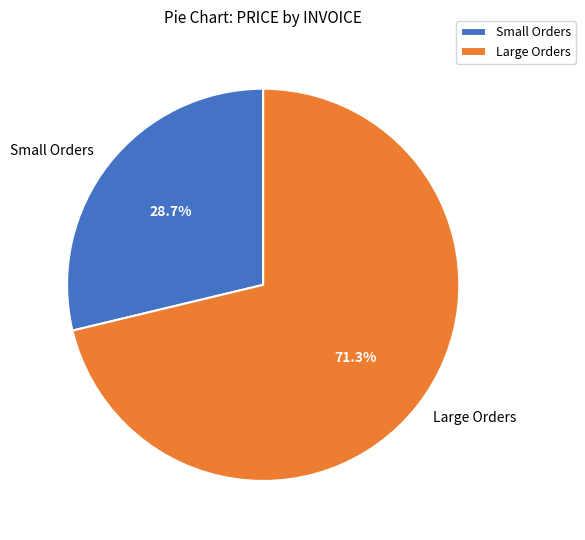

To the nearest percent, what is the average slice percentage?

50%